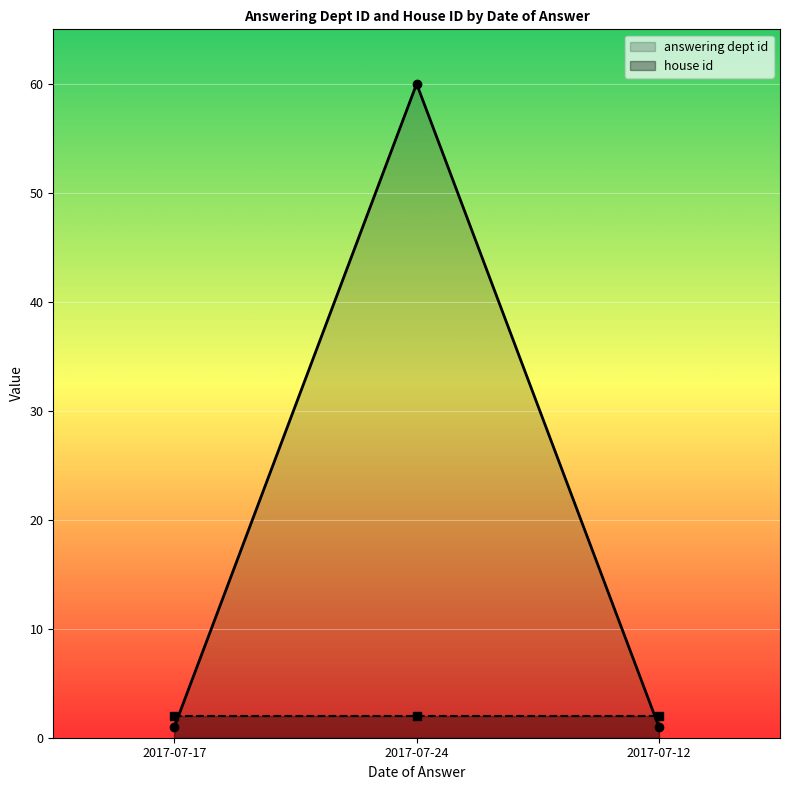

What position from the left is 2017-07-12?

3